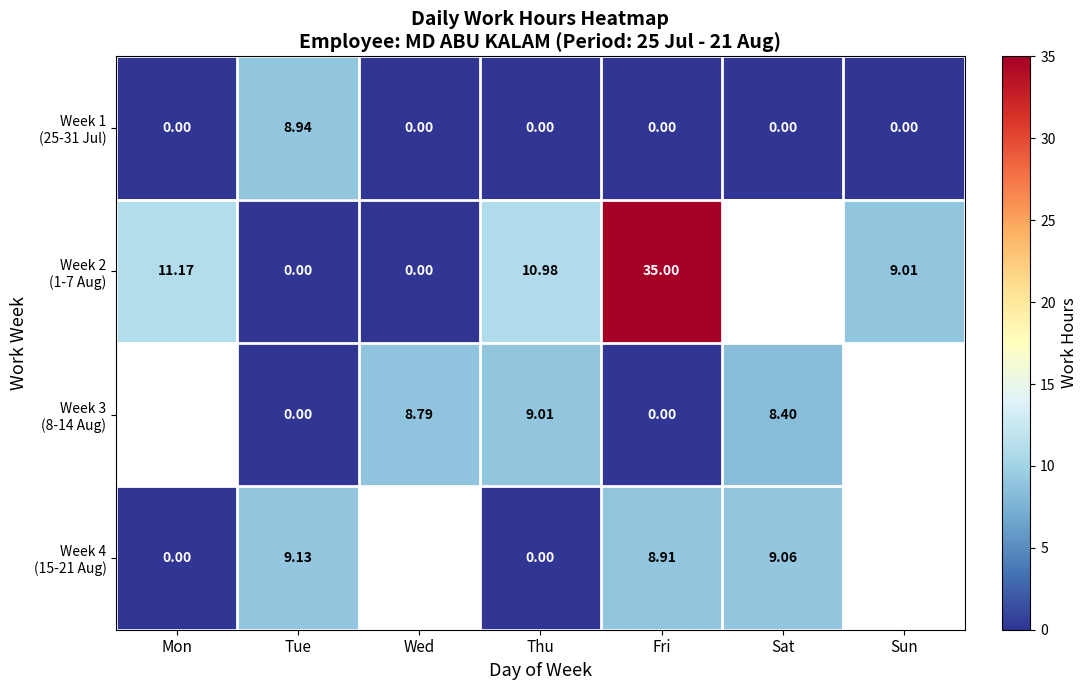

What is the difference between the highest and lowest values at Sat?

9.1